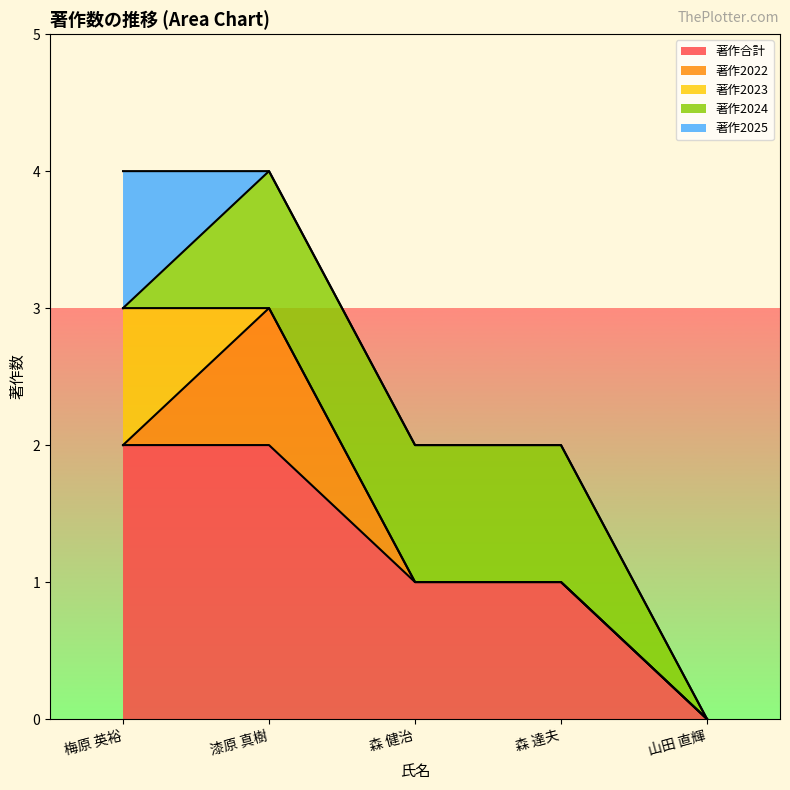

List the series in order of their peak value, highest first.

著作合計, 著作2022, 著作2023, 著作2024, 著作2025